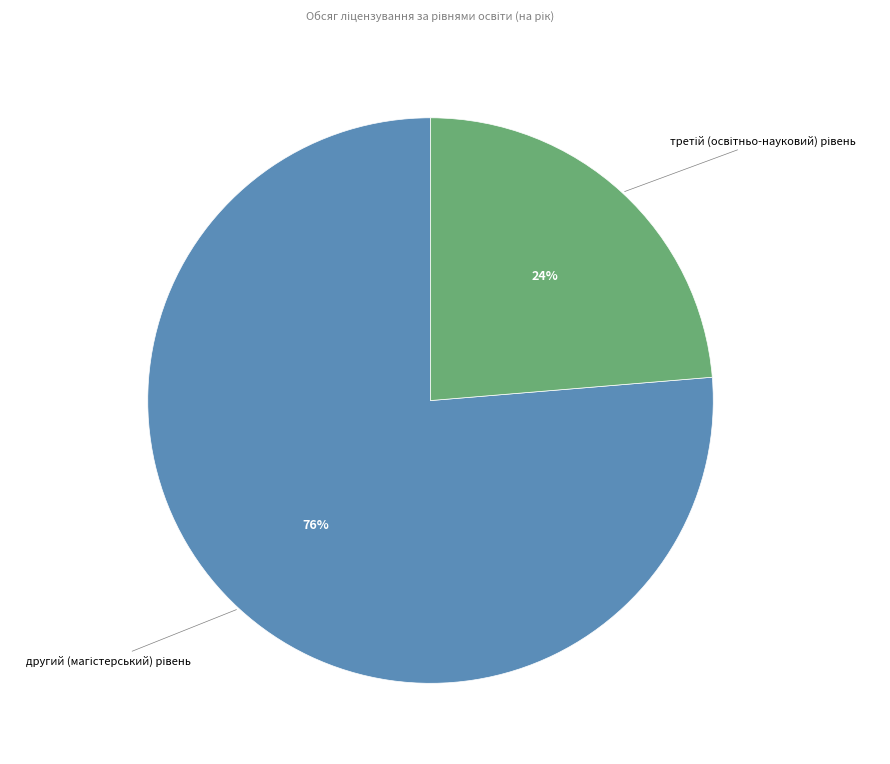

Is there any slice that represents more than half of the pie?

Yes